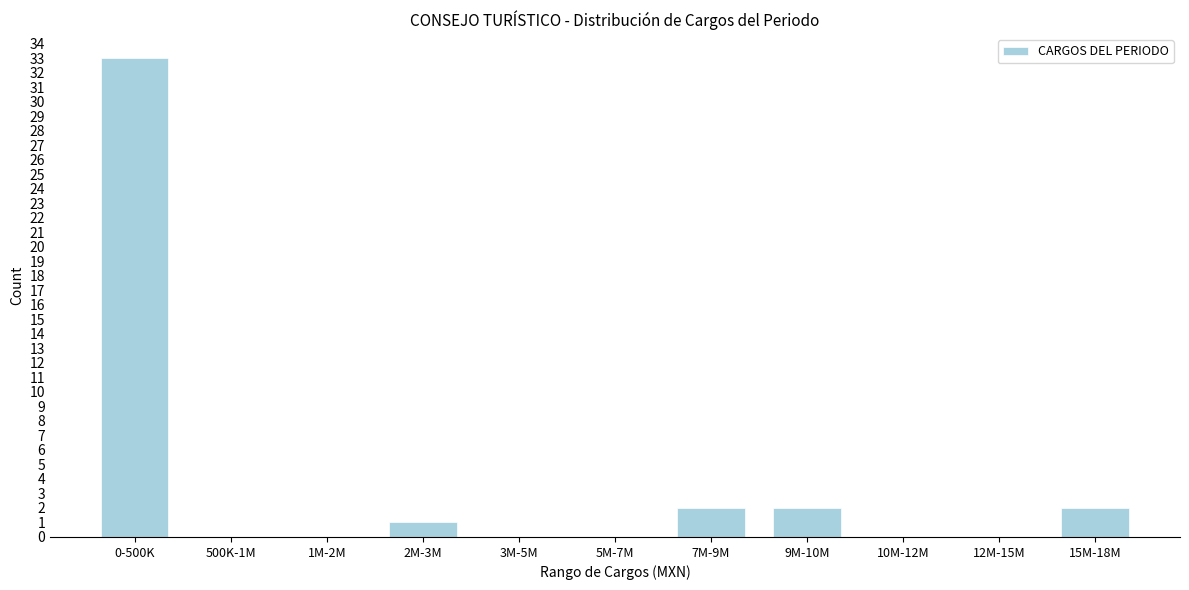

Reading right to left, list all the values displayed in this chart.

15M-18M=2	12M-15M=0	10M-12M=0	9M-10M=2	7M-9M=2	5M-7M=0	3M-5M=0	2M-3M=1	1M-2M=0	500K-1M=0	0-500K=33